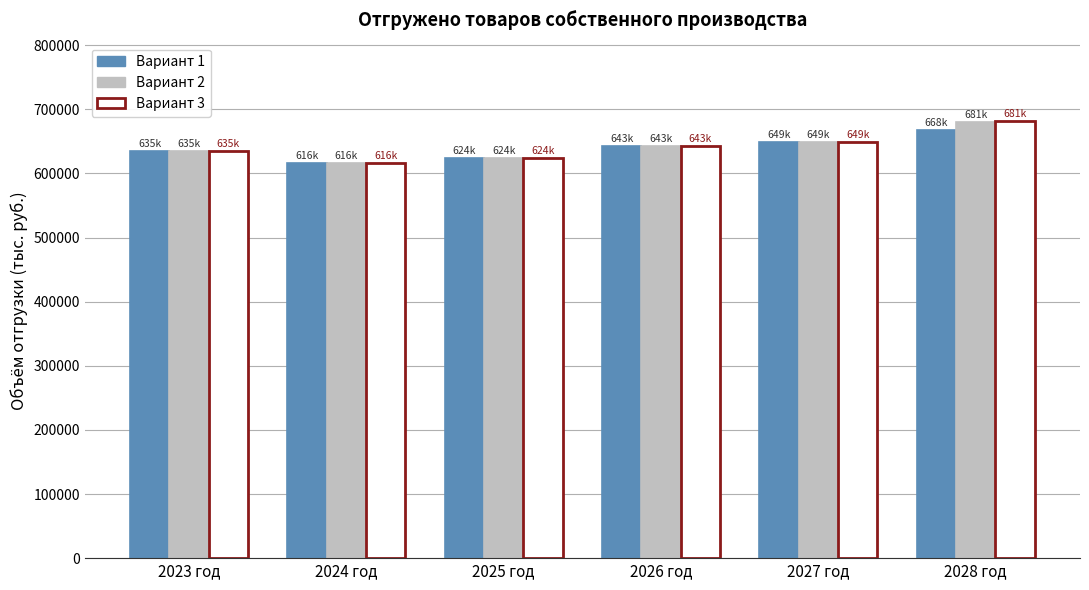

How many values in the Вариант 1 series exceed 643075?

3